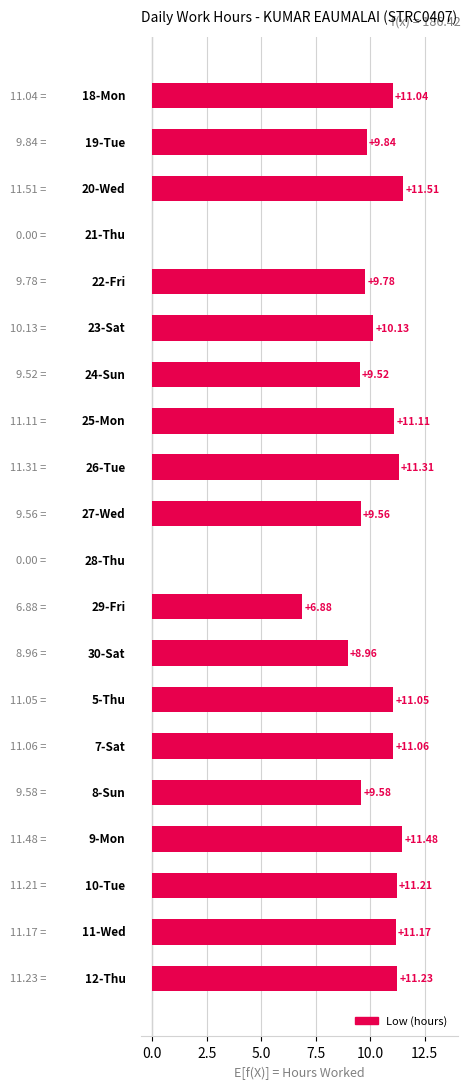

What is the sum of all values?

186.4